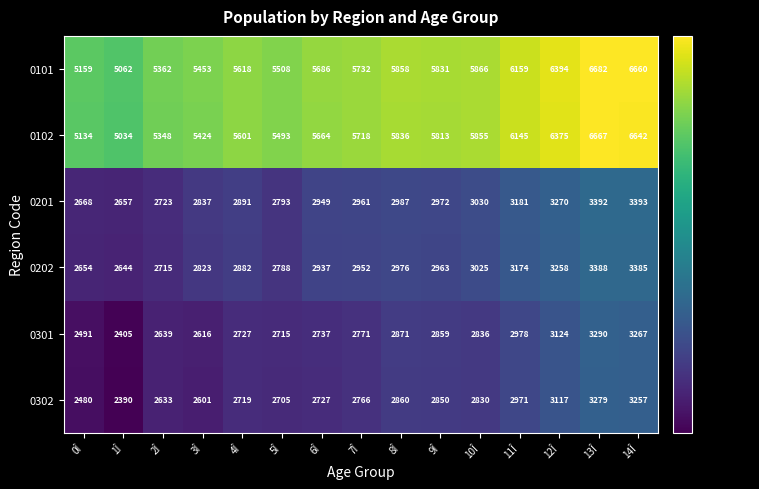

At which category is the sum across all series the highest?

13Î